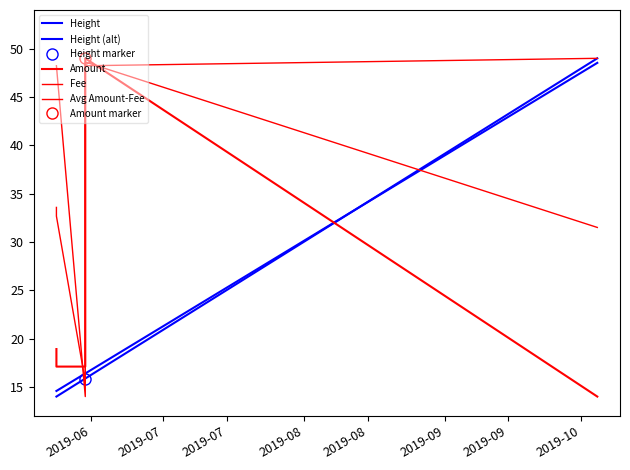

How many lines are shown in the chart?

5